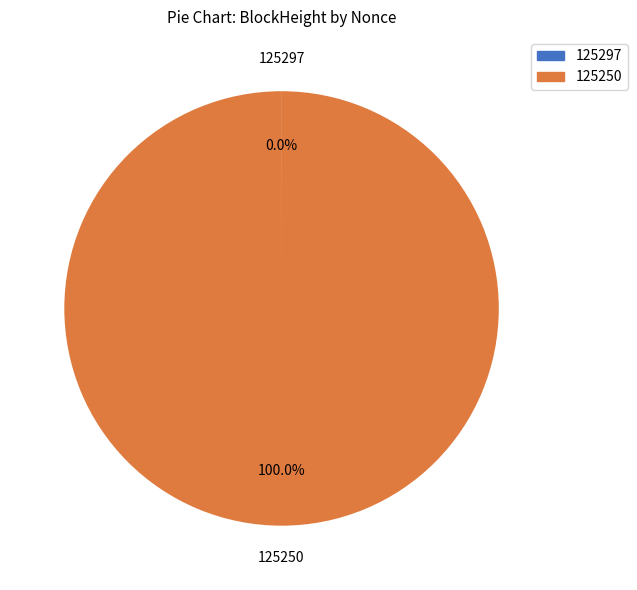

Which category has the biggest portion of the pie?

125250